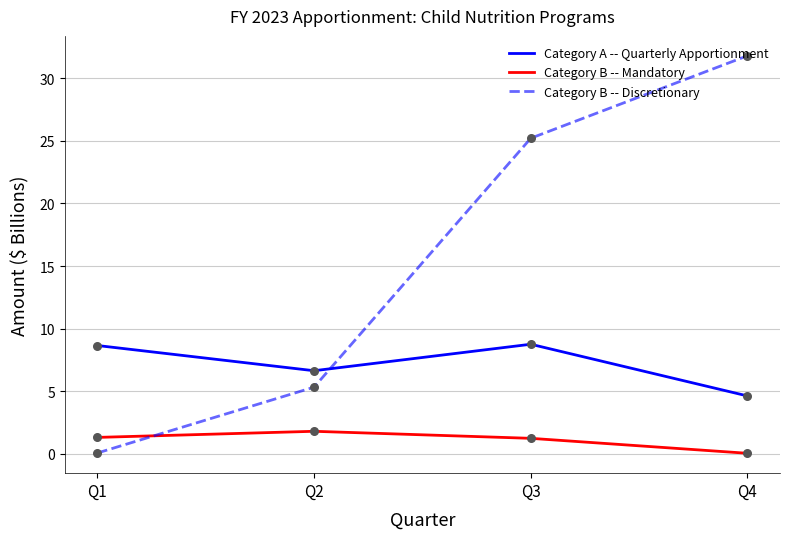

Which series has the widest spread of values?

Category B -- Discretionary